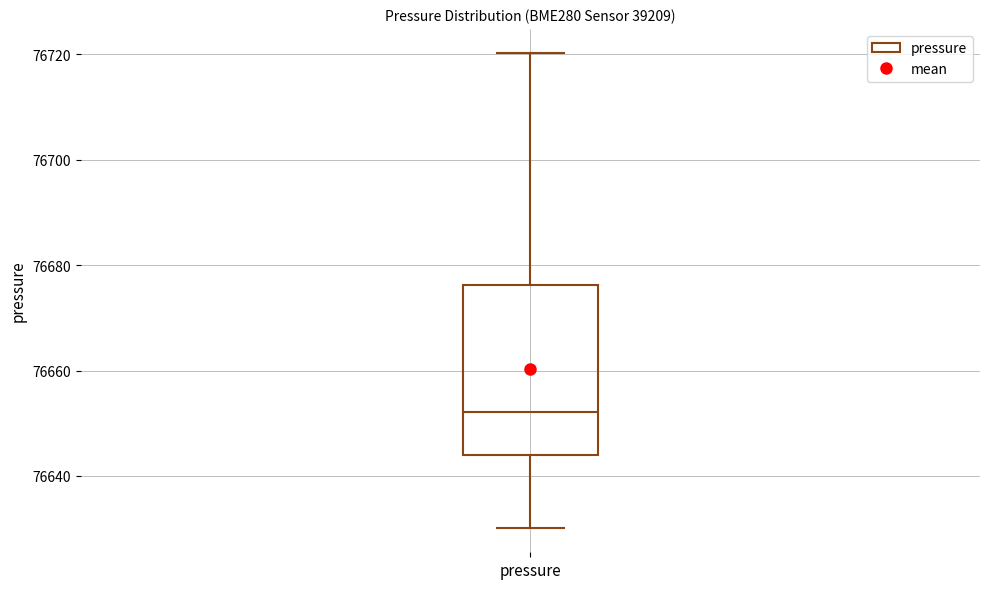

Transcribe this box plot: give where the median line is, the range the box spans, and where the two whiskers end, as read against the y-axis. The values are not printed on the chart, so give them approximately, as read against the axis.

median 76652, box 76644 to 76676, whiskers 76630 to 76720